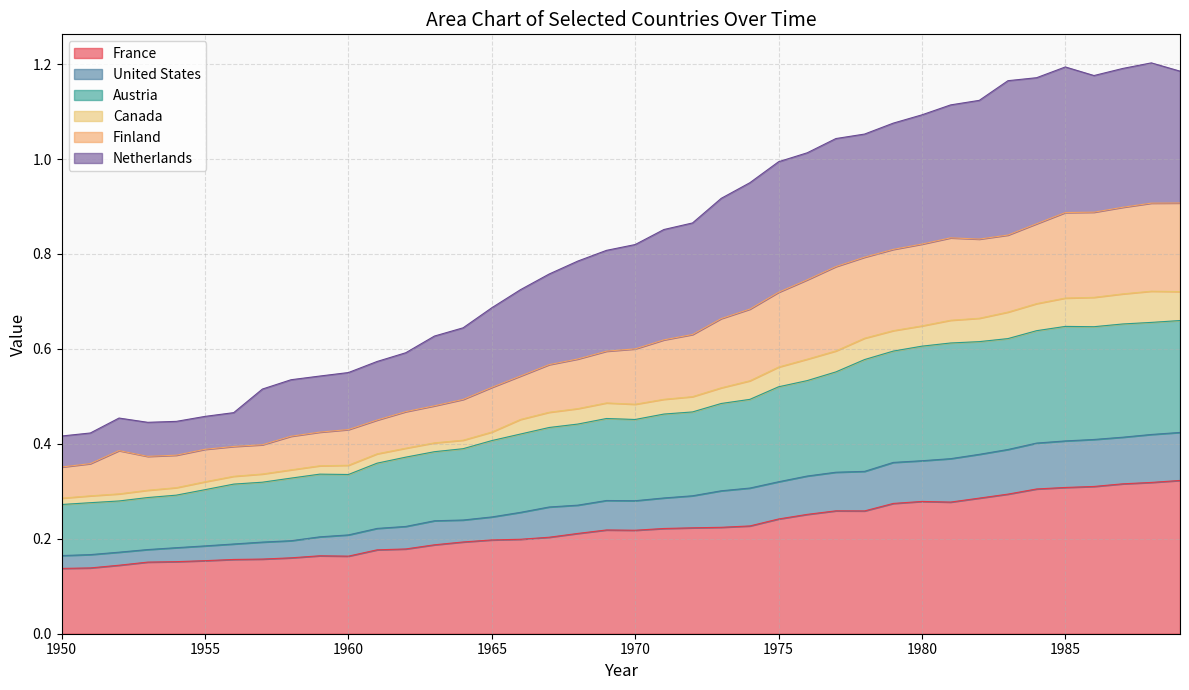

True or false: France has a value of 0.0 at 1975.

False